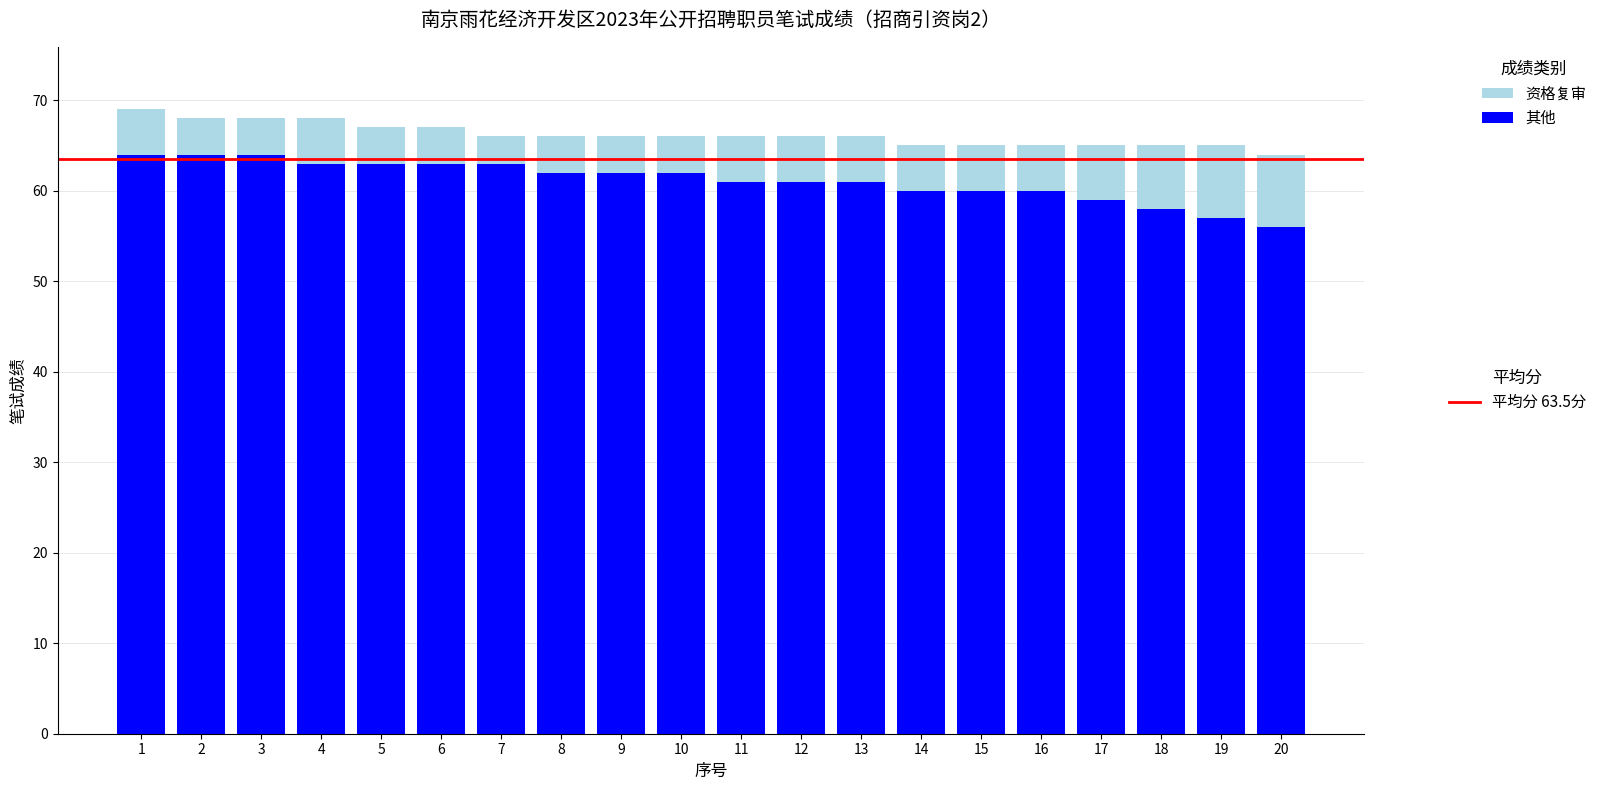

What is the total value across all series at 2?

68